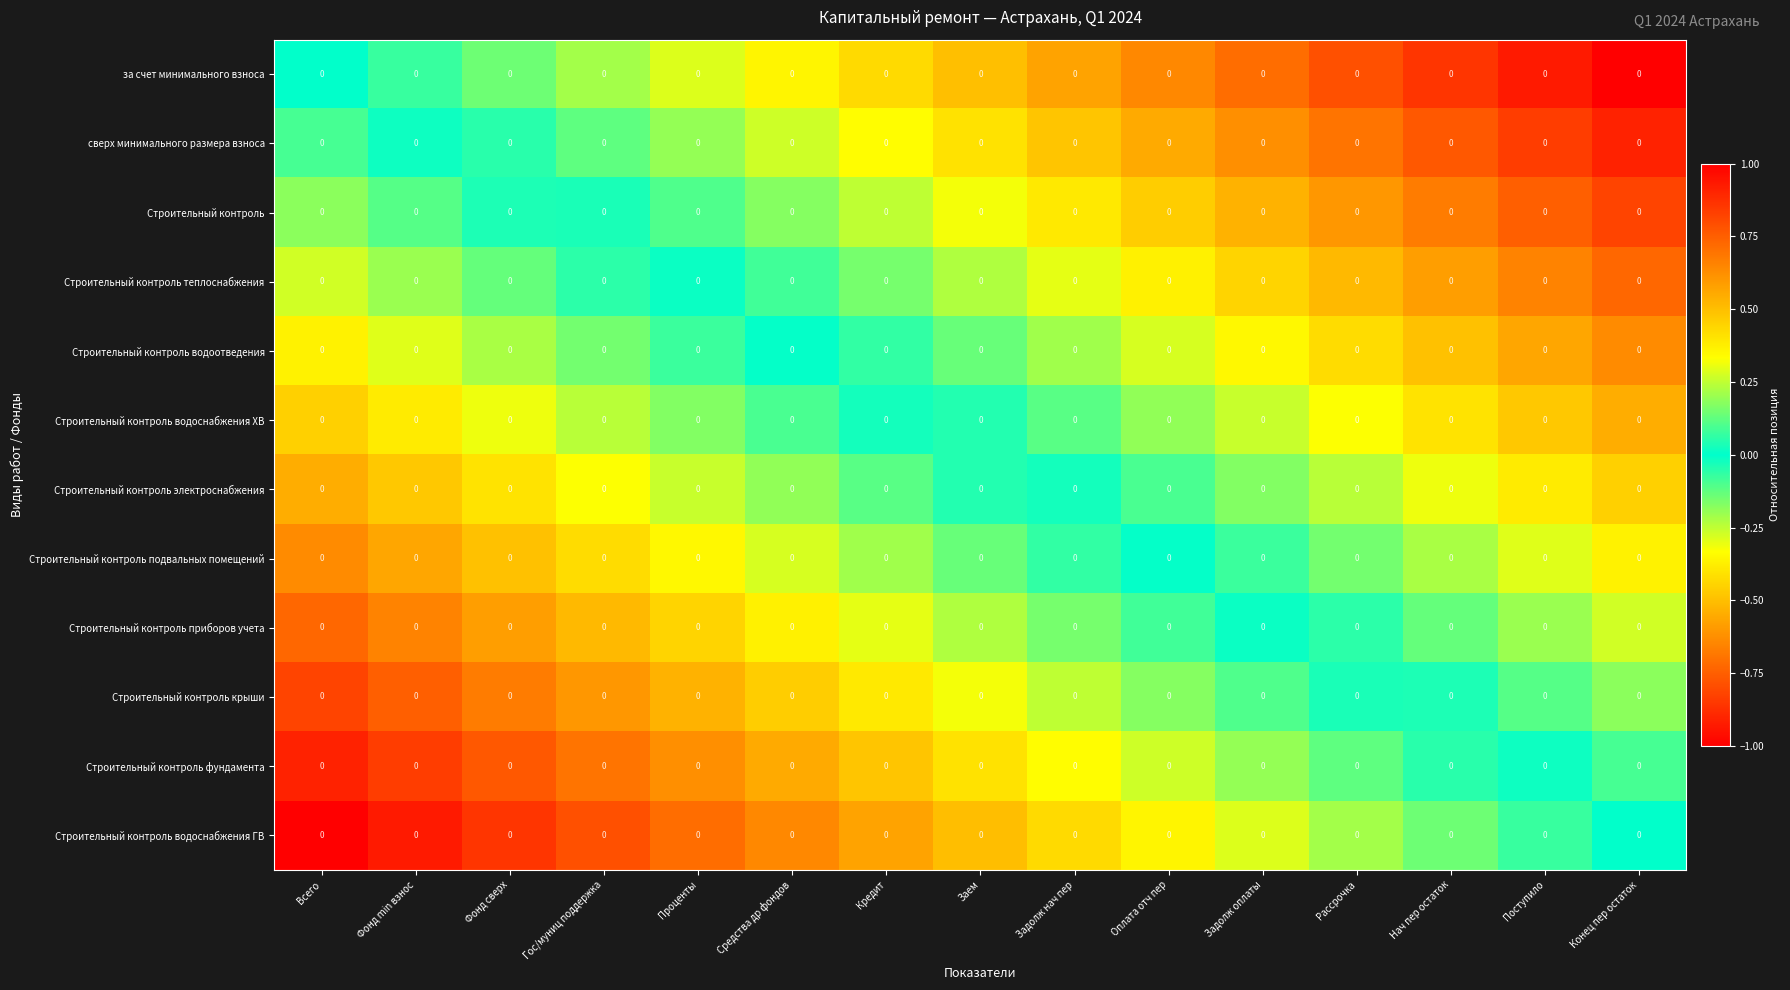

Which series has the largest range (max minus min)?

за счет минимального взноса